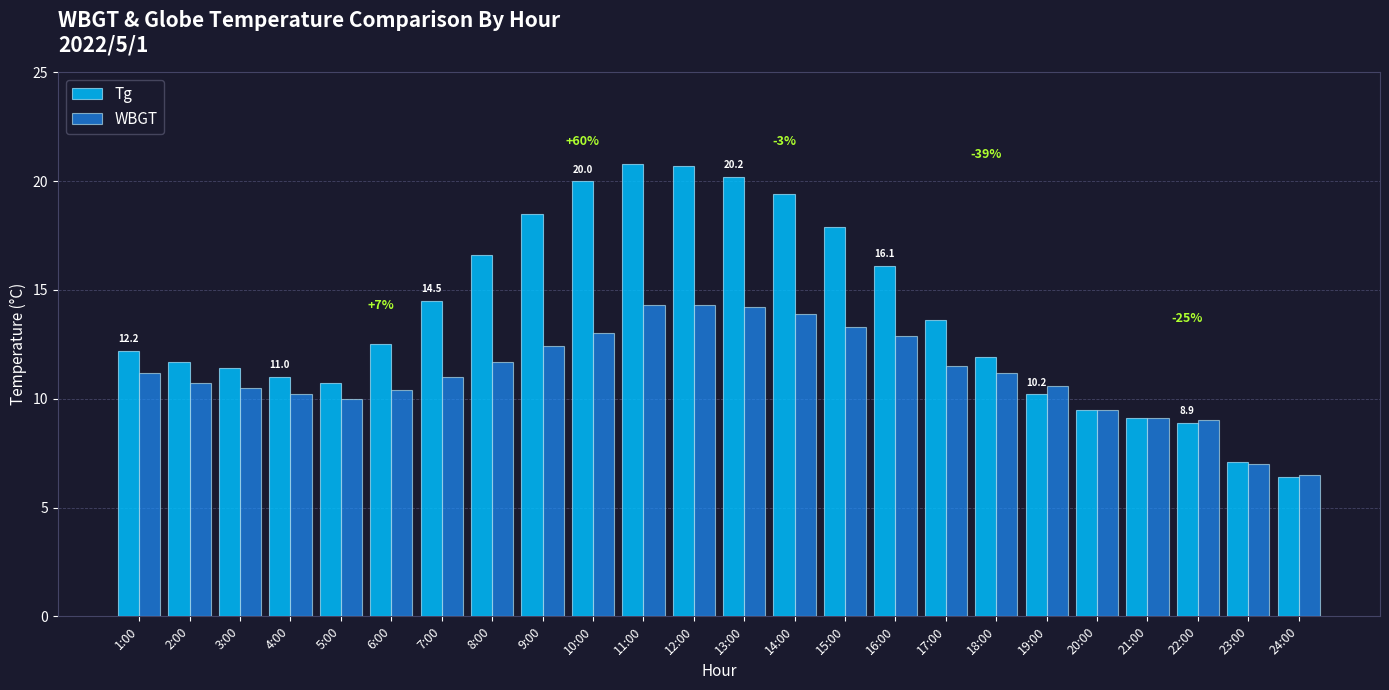

Where does the Tg series first go above 12?

1:00